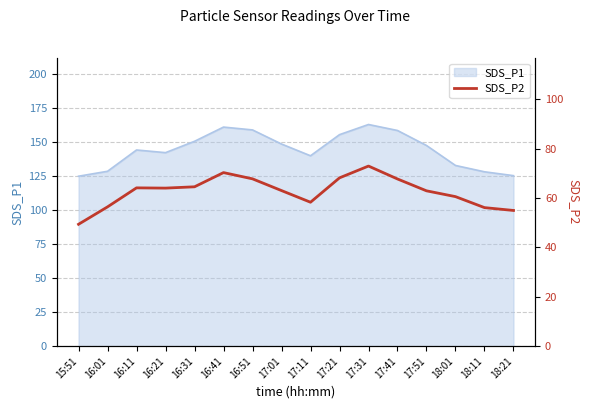

Is it true that SDS_P1 equals 213.1 at 15:51?

False